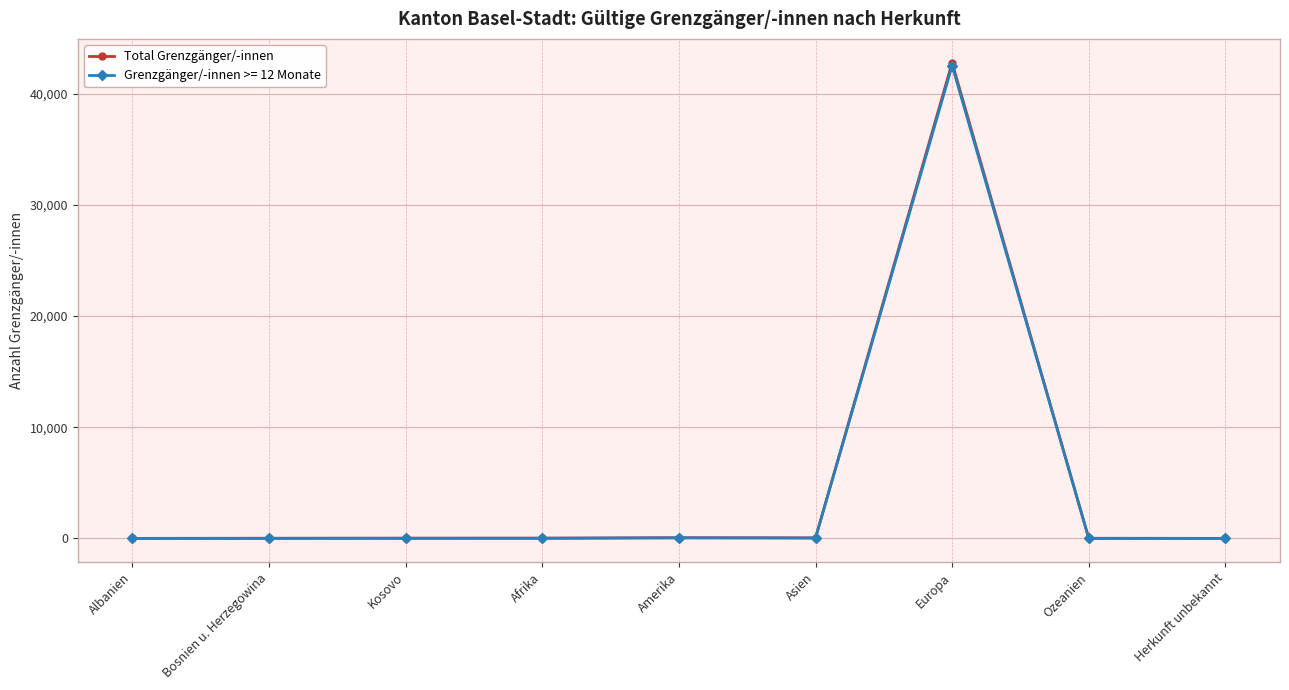

Does the chart display data point markers on the line(s)?

Yes